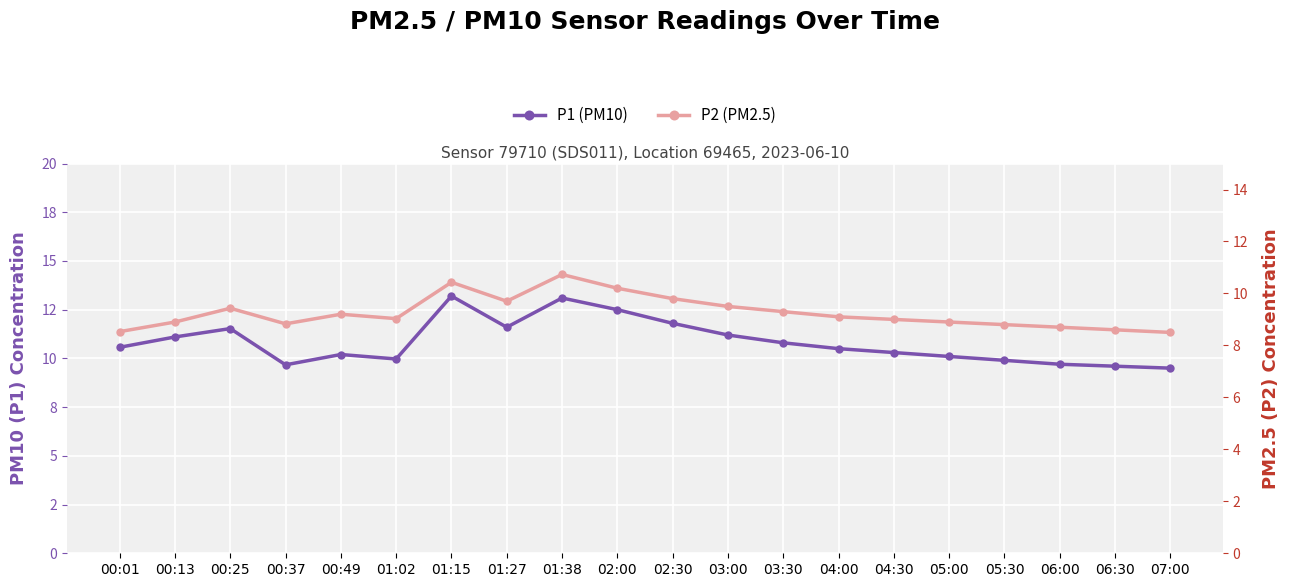

What is the difference between the maximum and minimum values in the P2 (PM2.5) series?

2.2